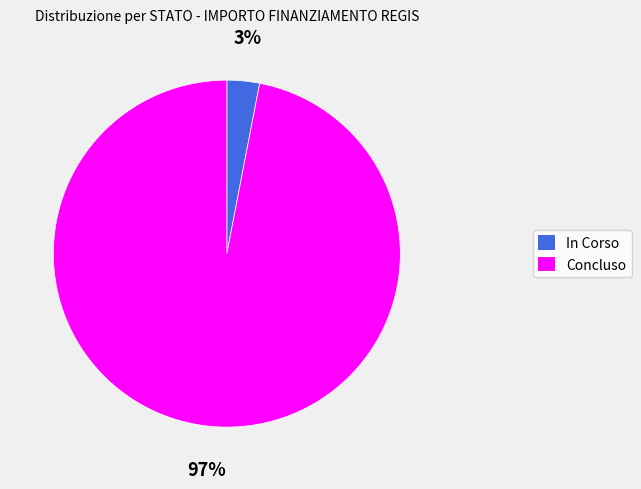

Is the sum of In Corso and Concluso greater than half?

Yes